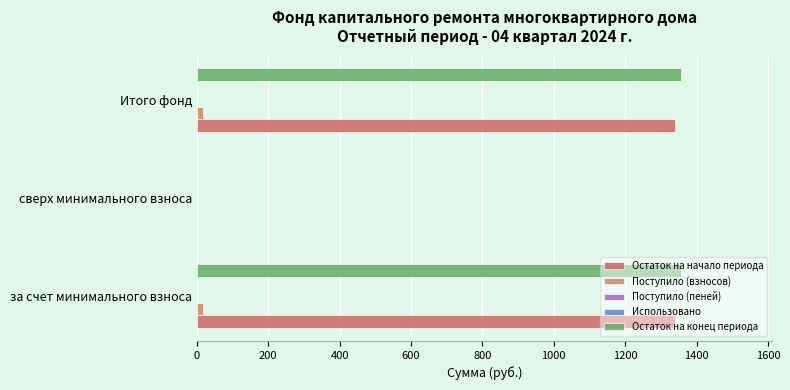

How many values in the Поступило (взносов) series exceed 16?

2